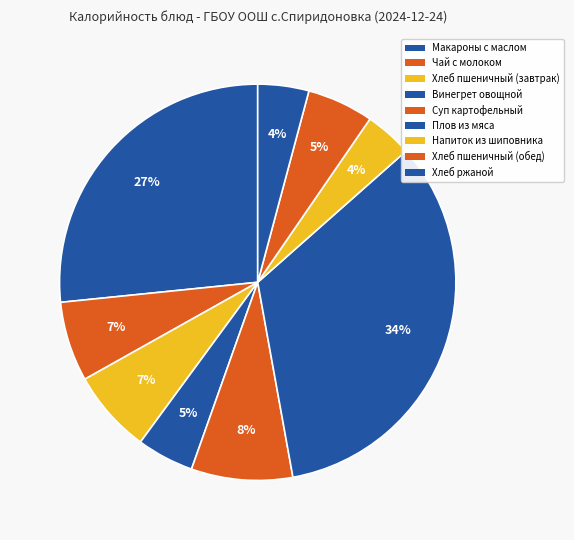

How many segments does this pie chart have?

9